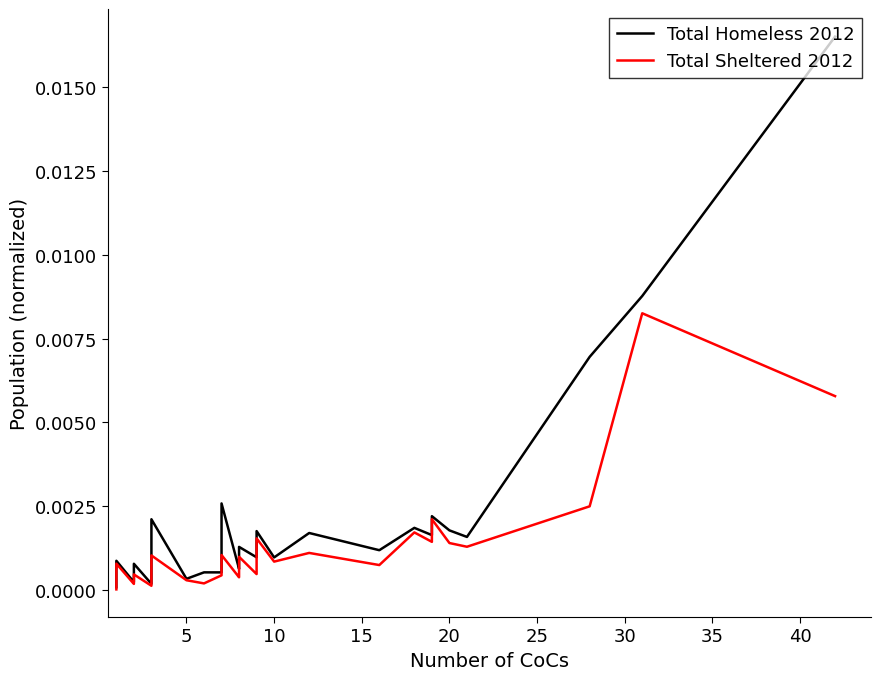

True or false: Total Homeless 2012 and Total Sheltered 2012 cross at least once.

False